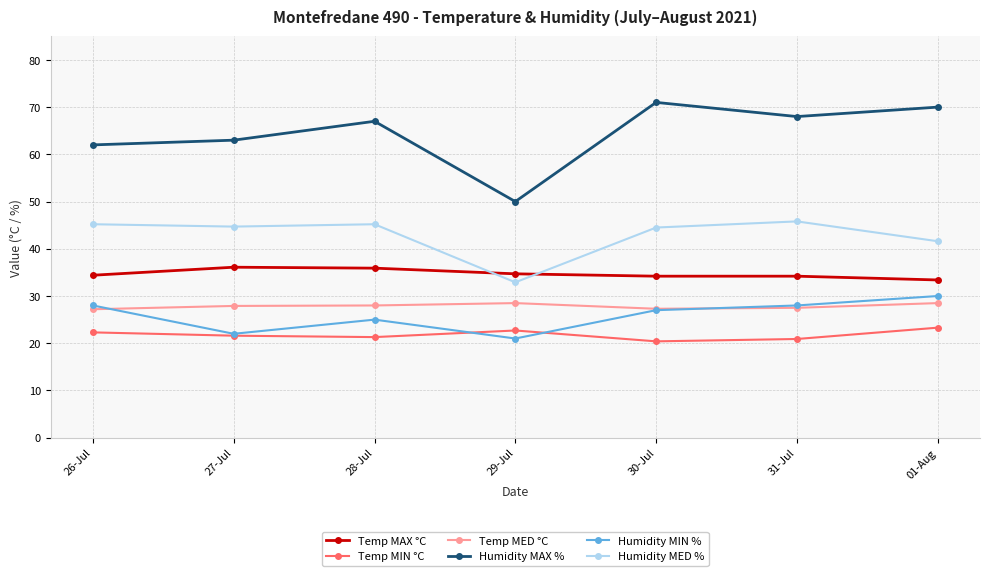

At how many categories does at least one series exceed 34?

7